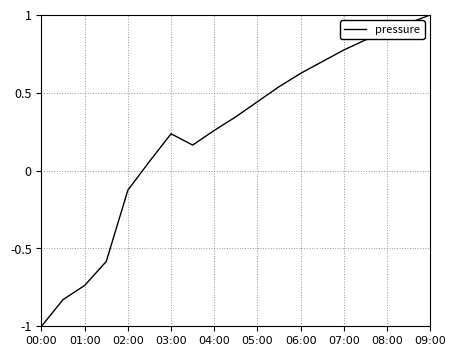

What is the smallest value displayed?

-1.0